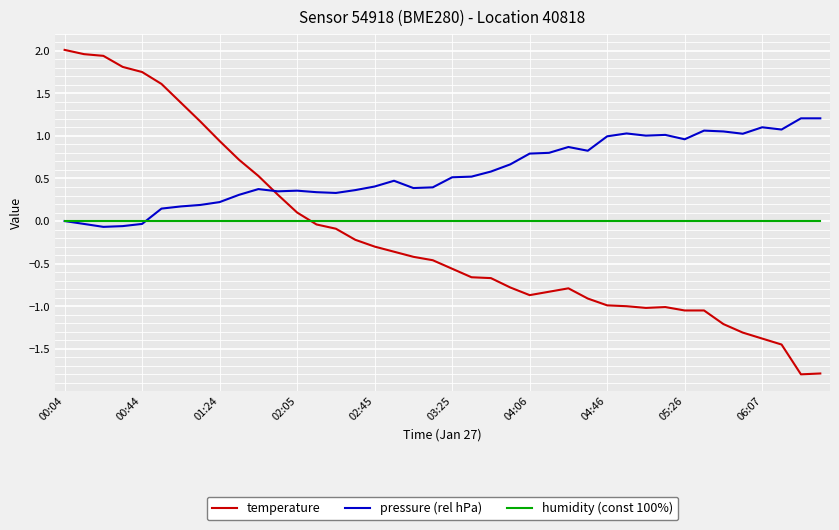

Is this an area chart (filled region under the line)?

No